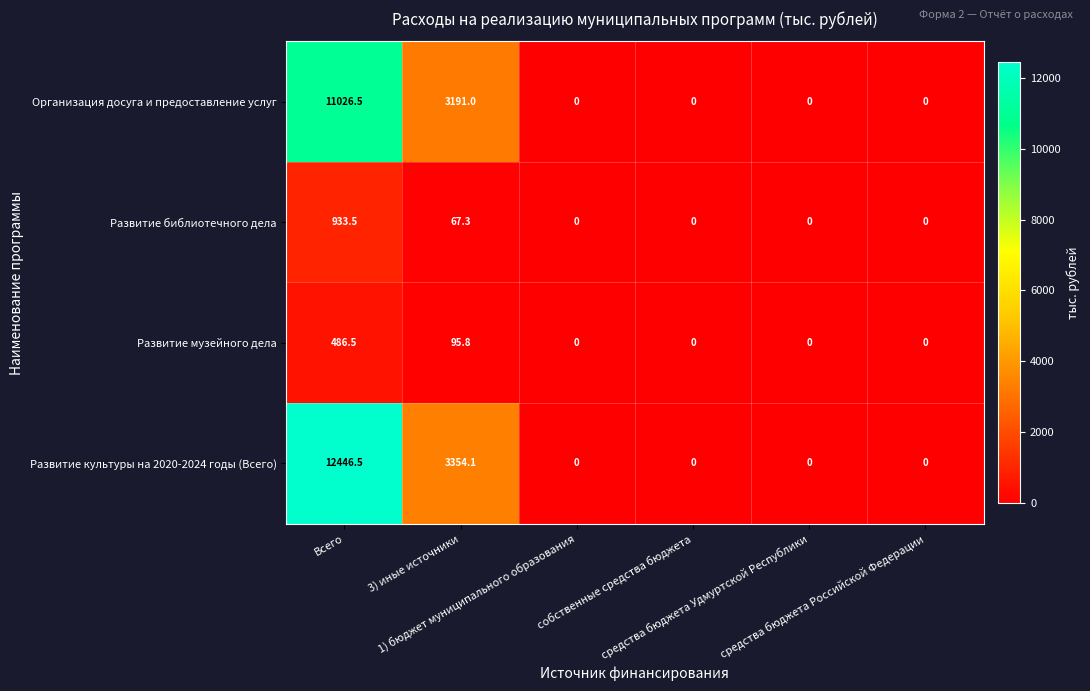

Which series has the largest total across all categories?

Развитие культуры на 2020-2024 годы (Всего)